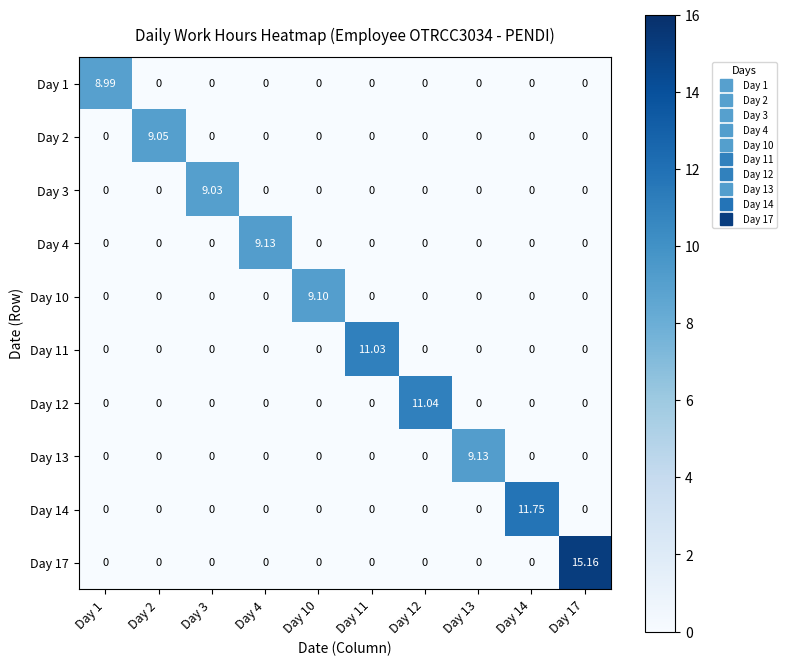

Is the value of Day 1 at Day 1 greater than the value of Day 11 at Day 10?

Yes